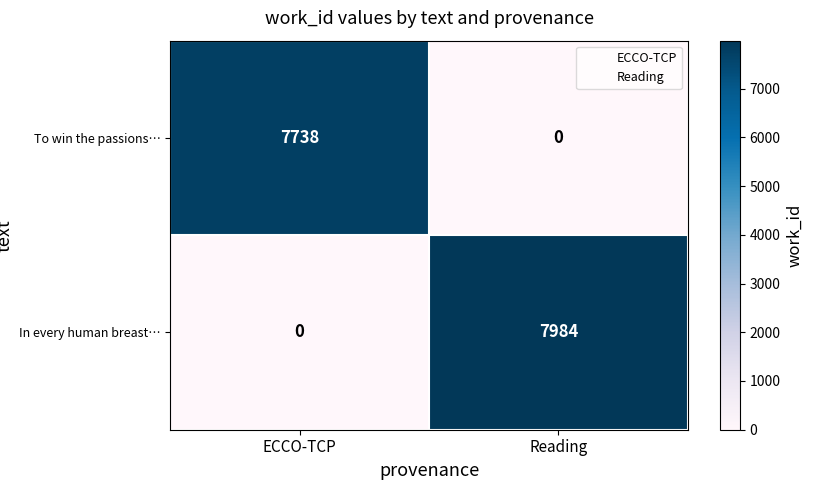

What is the difference between the maximum and minimum values in the In every human breast… series?

7984